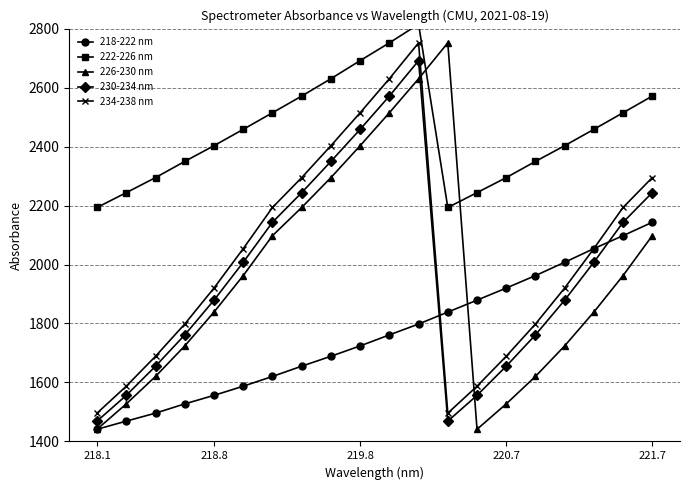

In 226-230 nm, how many points are higher than both neighbors (excluding endpoints)?

1